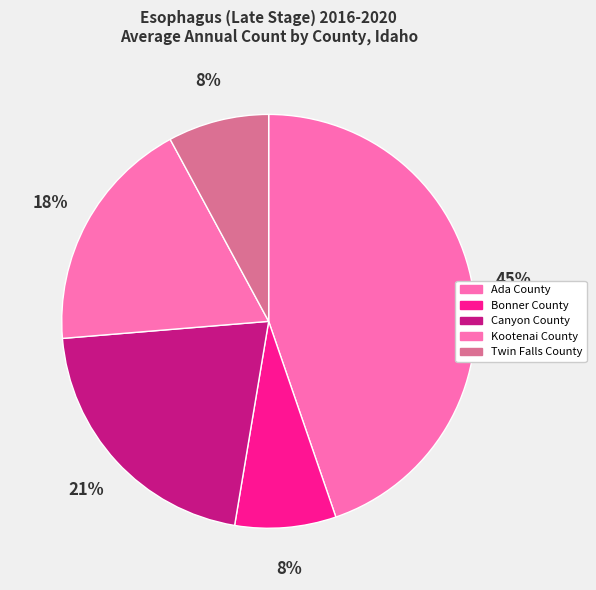

Does Canyon County account for over 50% of the chart?

No